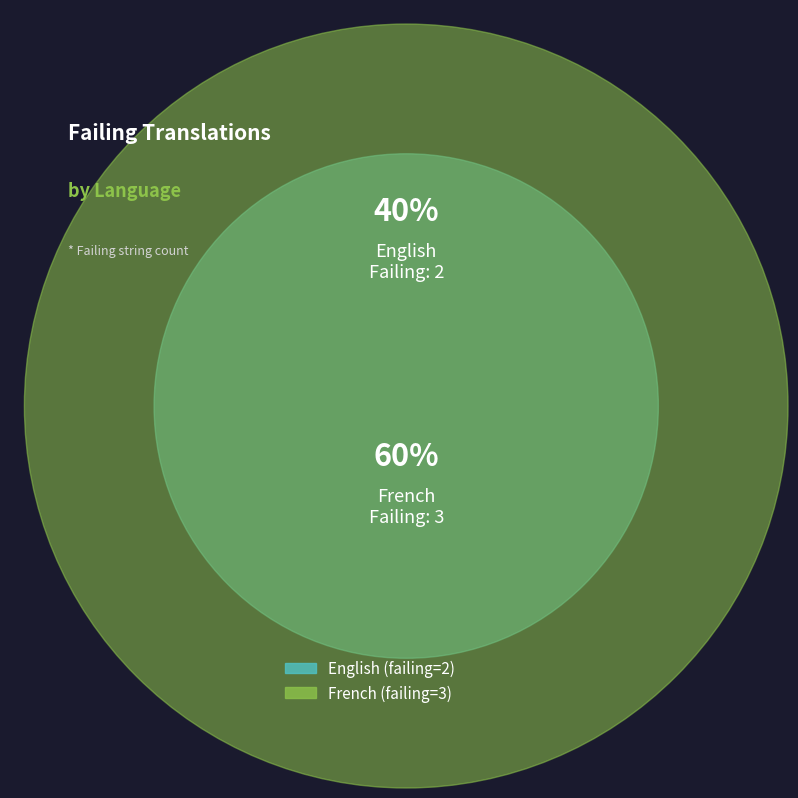

How many segments does this pie chart have?

2